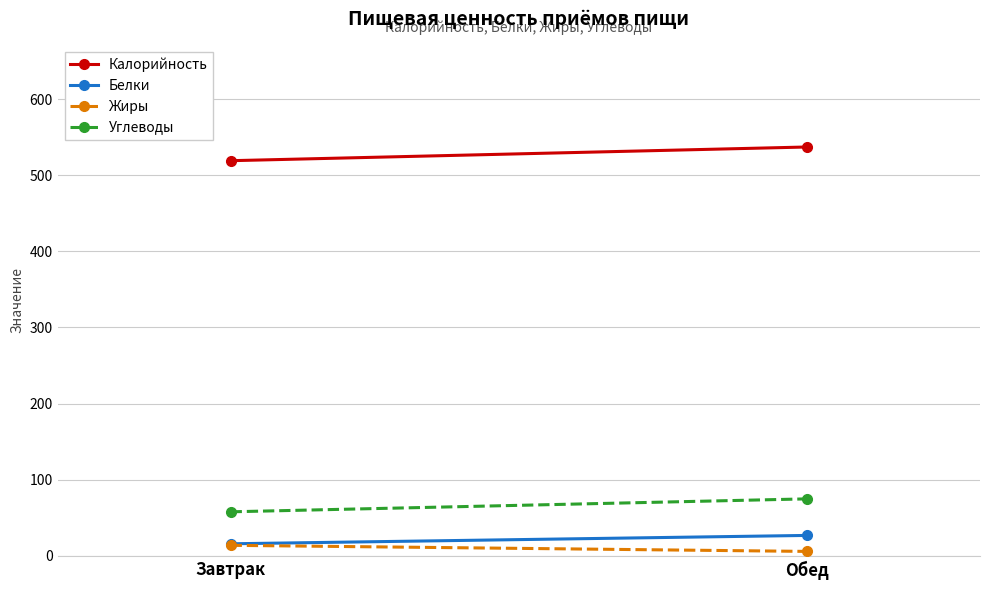

Is the value of Углеводы at Завтрак greater than the value of Жиры at Обед?

Yes